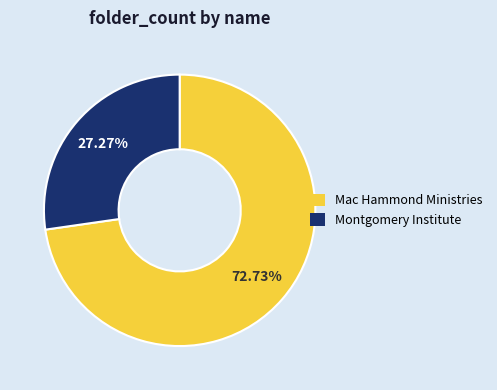

Count the number of slices in the pie.

2